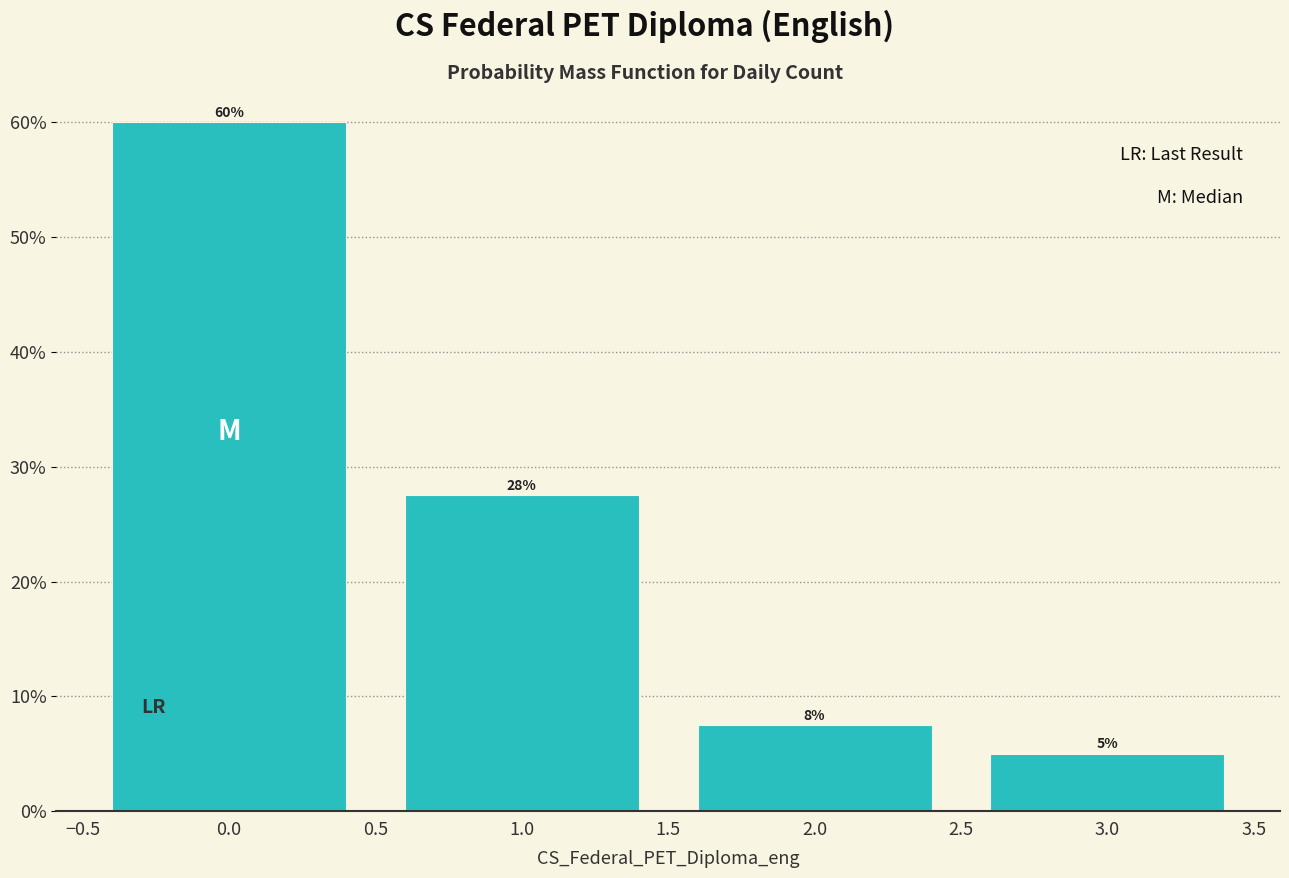

What is the label of the 1st bar from the right?

3.0